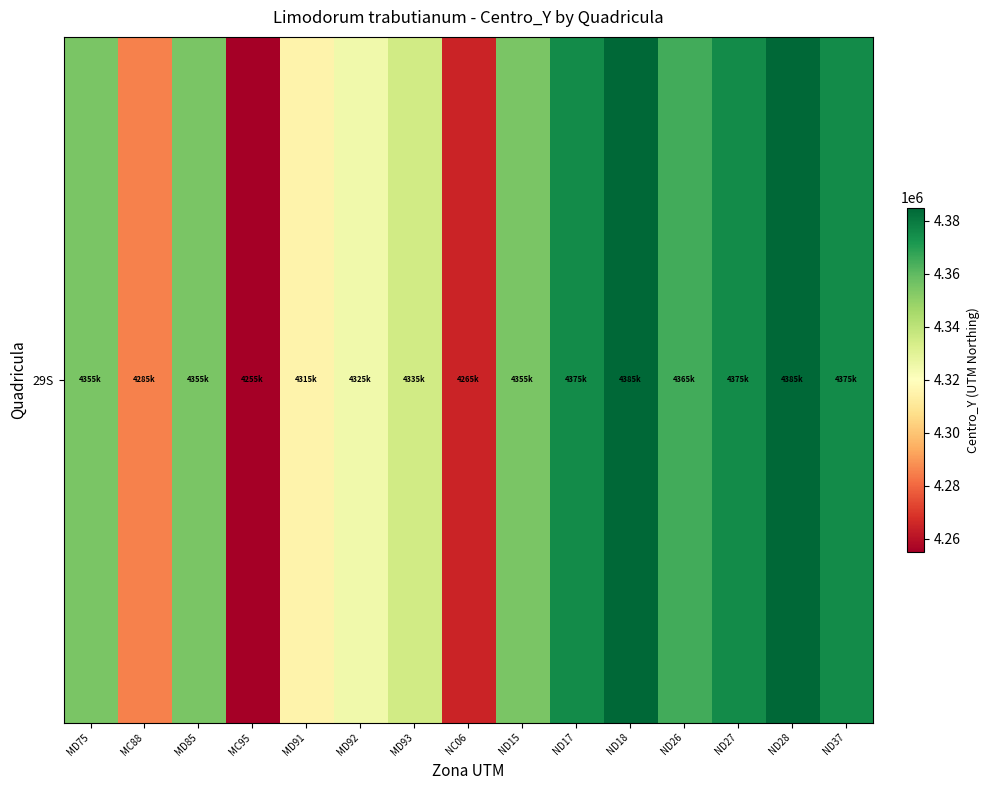

Rank the categories by value from lowest to highest.

MC95, NC06, MC88, MD91, MD92, MD93, MD75, MD85, ND15, ND26, ND17, ND27, ND37, ND18, ND28